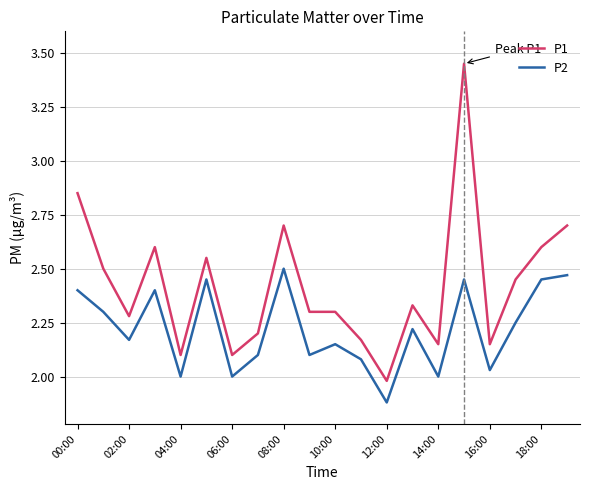

Which series has the largest total across all categories?

P1